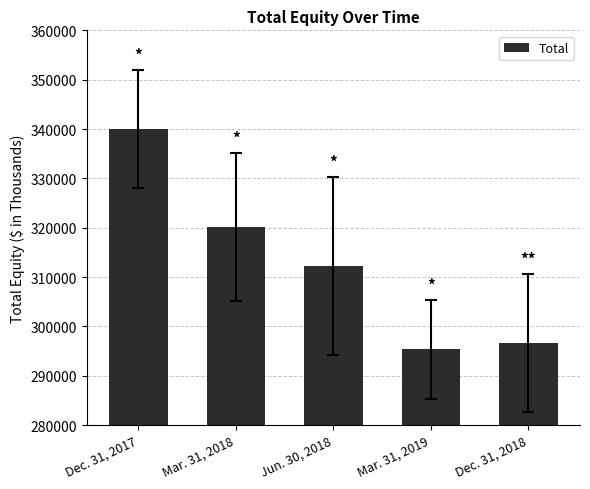

Read the value at Jun. 30, 2018, to the nearest 10.

312290